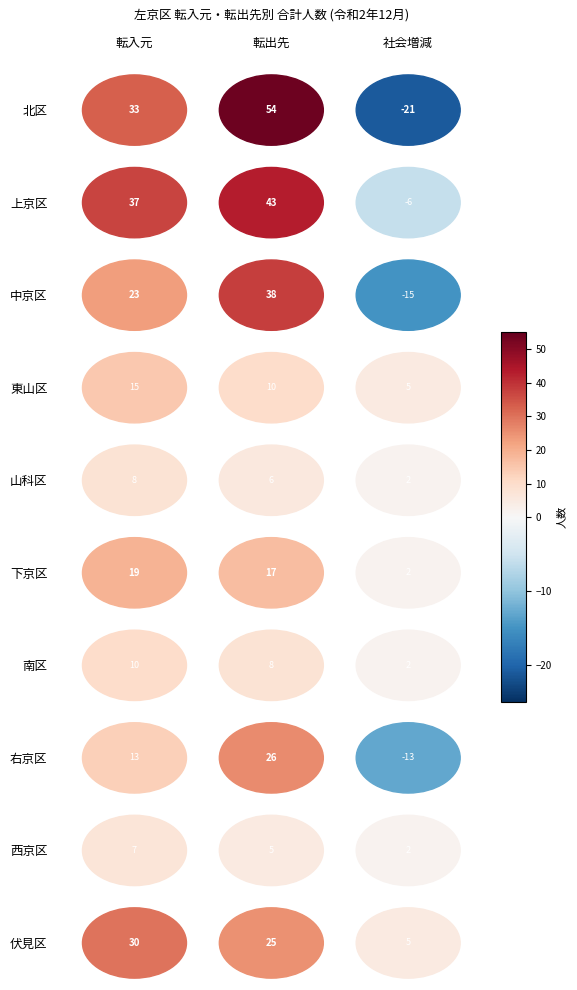

At 0, list the series in order from smallest to largest.

西京区, 山科区, 南区, 右京区, 東山区, 下京区, 中京区, 伏見区, 北区, 上京区